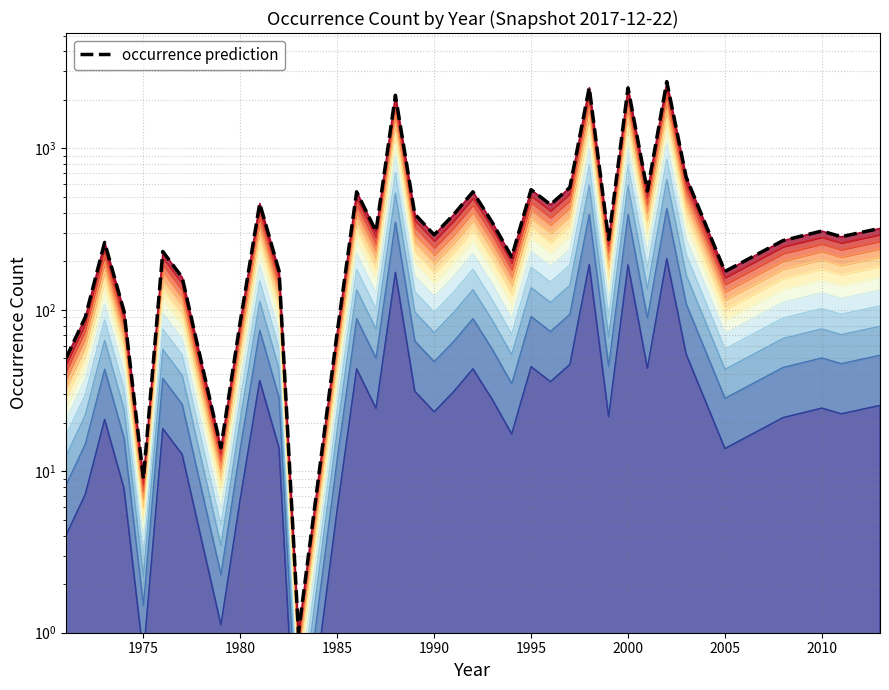

How many data points are less than 292?

18